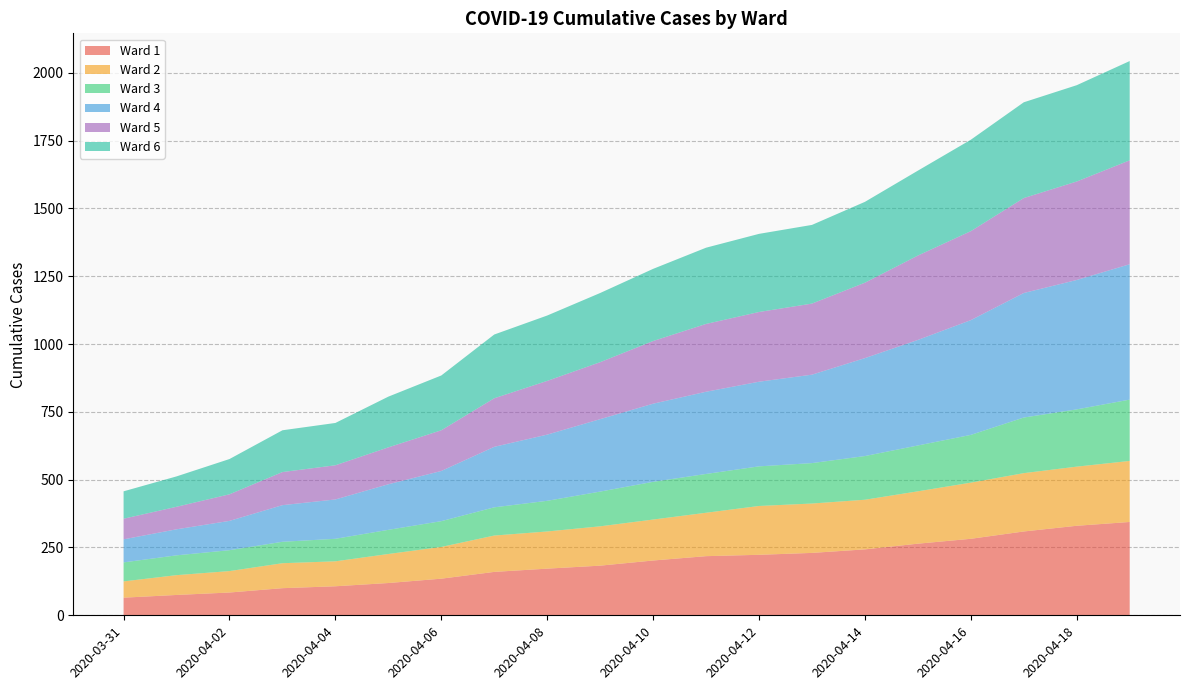

Reading left to right, extract all data points from this chart.

Ward 1: 2020-03-31=65	2020-04-01=75	2020-04-02=84	2020-04-03=100	2020-04-04=107	2020-04-05=119	2020-04-06=135	2020-04-07=160	2020-04-08=172	2020-04-09=183	2020-04-10=202	2020-04-11=218	2020-04-12=223	2020-04-13=230	2020-04-14=243	2020-04-15=264	2020-04-16=282	2020-04-17=309	2020-04-18=330	2020-04-19=344
Ward 2: 2020-03-31=60	2020-04-01=73	2020-04-02=79	2020-04-03=92	2020-04-04=92	2020-04-05=107	2020-04-06=117	2020-04-07=134	2020-04-08=137	2020-04-09=145	2020-04-10=151	2020-04-11=160	2020-04-12=180	2020-04-13=182	2020-04-14=183	2020-04-15=193	2020-04-16=207	2020-04-17=215	2020-04-18=218	2020-04-19=225
Ward 3: 2020-03-31=70	2020-04-01=73	2020-04-02=77	2020-04-03=79	2020-04-04=83	2020-04-05=89	2020-04-06=95	2020-04-07=104	2020-04-08=113	2020-04-09=128	2020-04-10=139	2020-04-11=143	2020-04-12=146	2020-04-13=149	2020-04-14=161	2020-04-15=169	2020-04-16=176	2020-04-17=205	2020-04-18=211	2020-04-19=226
Ward 4: 2020-03-31=85	2020-04-01=96	2020-04-02=108	2020-04-03=135	2020-04-04=145	2020-04-05=168	2020-04-06=185	2020-04-07=223	2020-04-08=244	2020-04-09=267	2020-04-10=288	2020-04-11=303	2020-04-12=312	2020-04-13=326	2020-04-14=361	2020-04-15=389	2020-04-16=423	2020-04-17=459	2020-04-18=477	2020-04-19=499
Ward 5: 2020-03-31=76	2020-04-01=83	2020-04-02=98	2020-04-03=122	2020-04-04=126	2020-04-05=136	2020-04-06=150	2020-04-07=179	2020-04-08=198	2020-04-09=210	2020-04-10=231	2020-04-11=250	2020-04-12=257	2020-04-13=262	2020-04-14=278	2020-04-15=311	2020-04-16=328	2020-04-17=350	2020-04-18=363	2020-04-19=383
Ward 6: 2020-03-31=101	2020-04-01=112	2020-04-02=130	2020-04-03=154	2020-04-04=156	2020-04-05=187	2020-04-06=202	2020-04-07=235	2020-04-08=241	2020-04-09=255	2020-04-10=266	2020-04-11=281	2020-04-12=288	2020-04-13=290	2020-04-14=298	2020-04-15=313	2020-04-16=337	2020-04-17=353	2020-04-18=355	2020-04-19=366